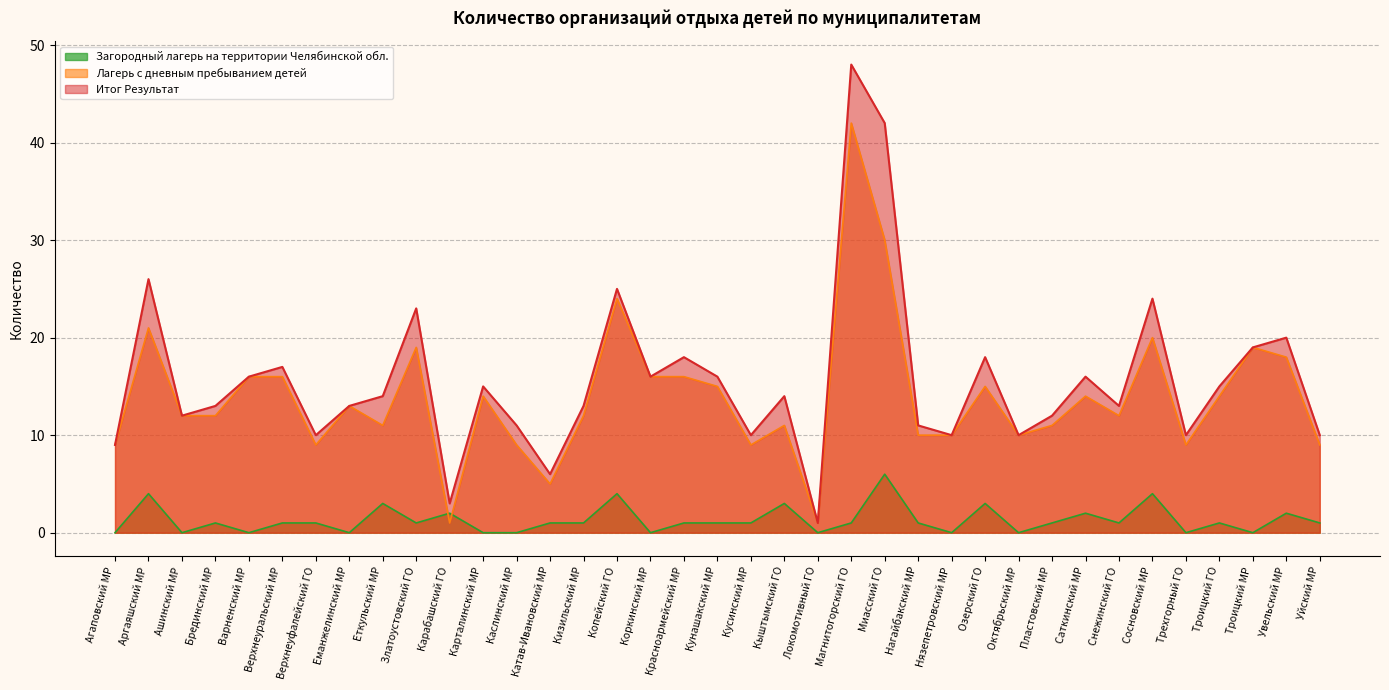

Does the chart display data point markers on the line(s)?

No